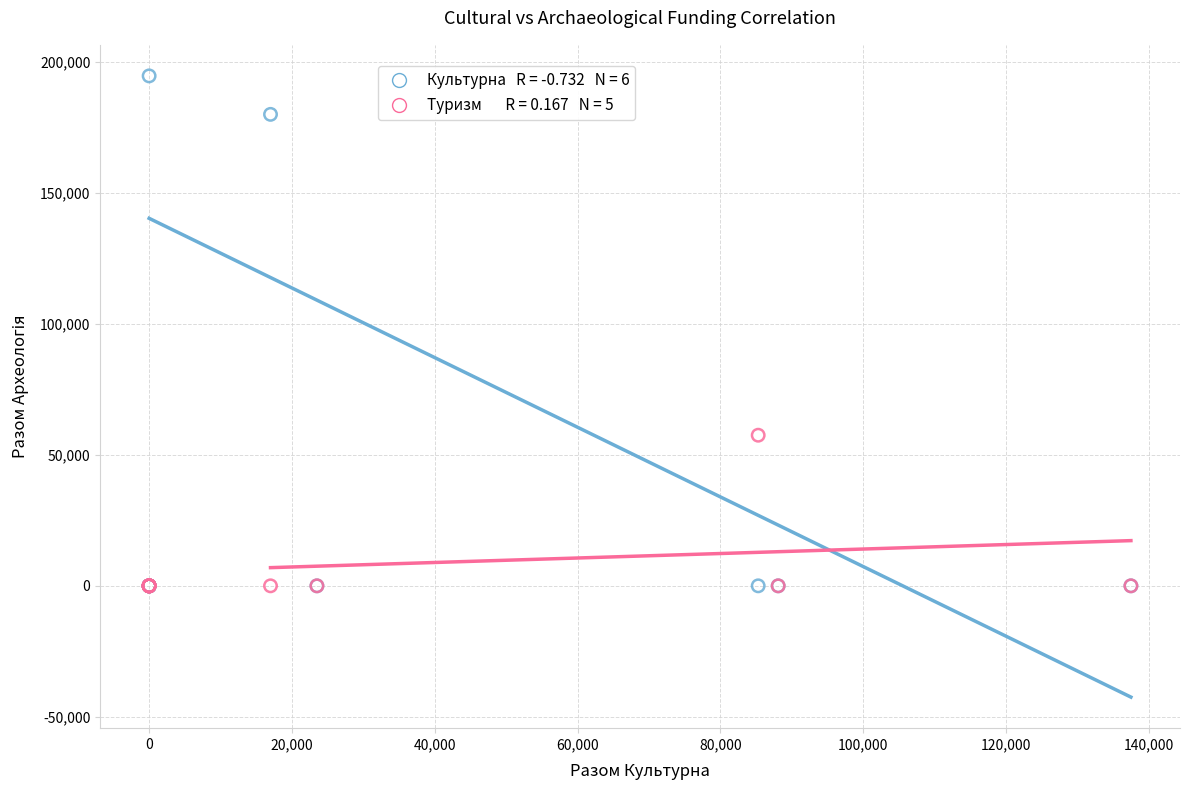

Across all series, what Y value is closest to 97342?

57500.1